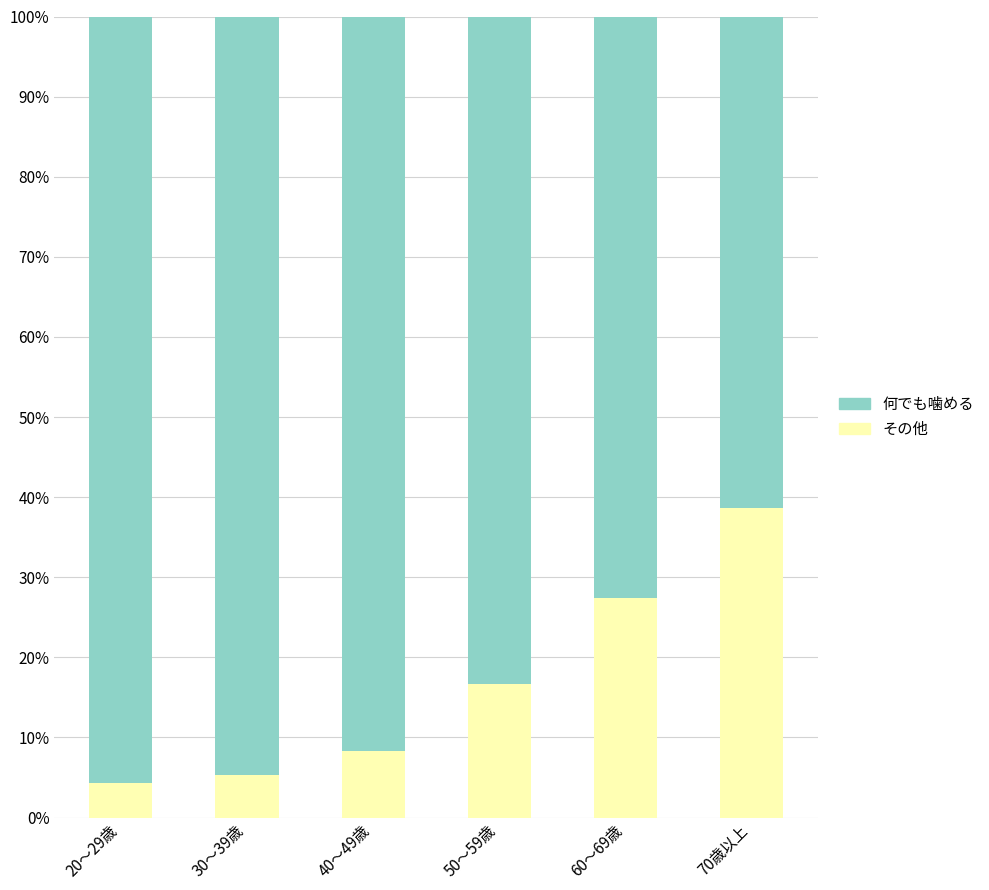

What is the total value across all series at 20～29歳?

100.0